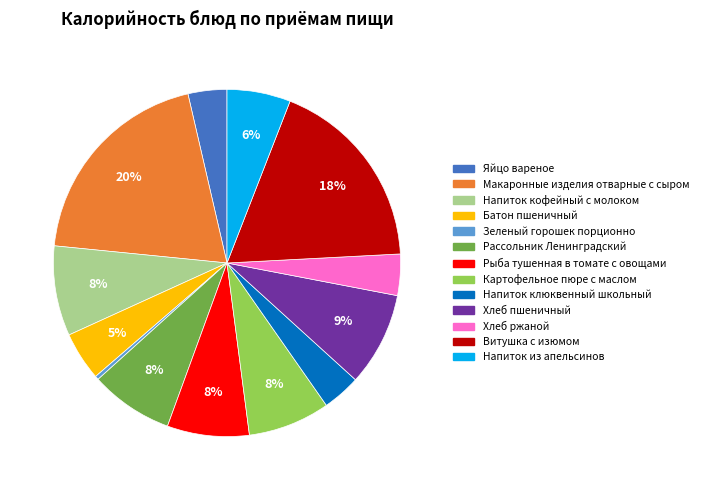

Which category has the biggest portion of the pie?

Макаронные изделия отварные с сыром